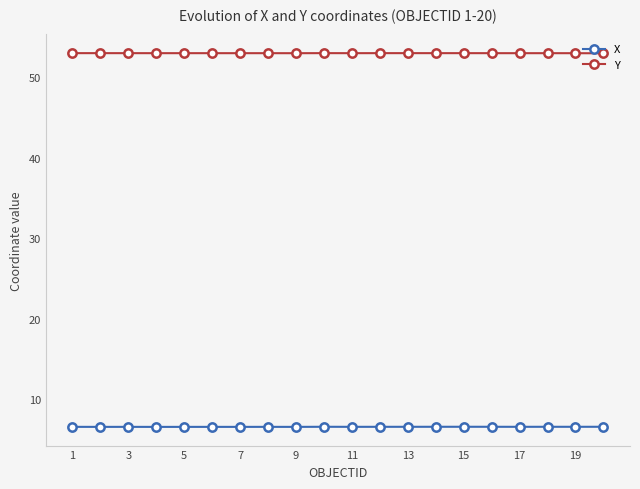

What is the maximum value shown in the chart?

53.0